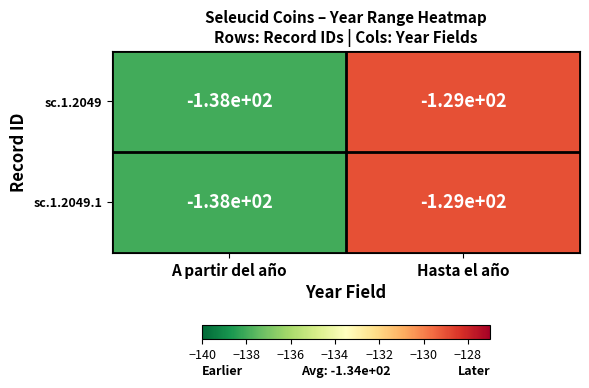

The value of sc.1.2049 at A partir del año is -30. True or false?

False